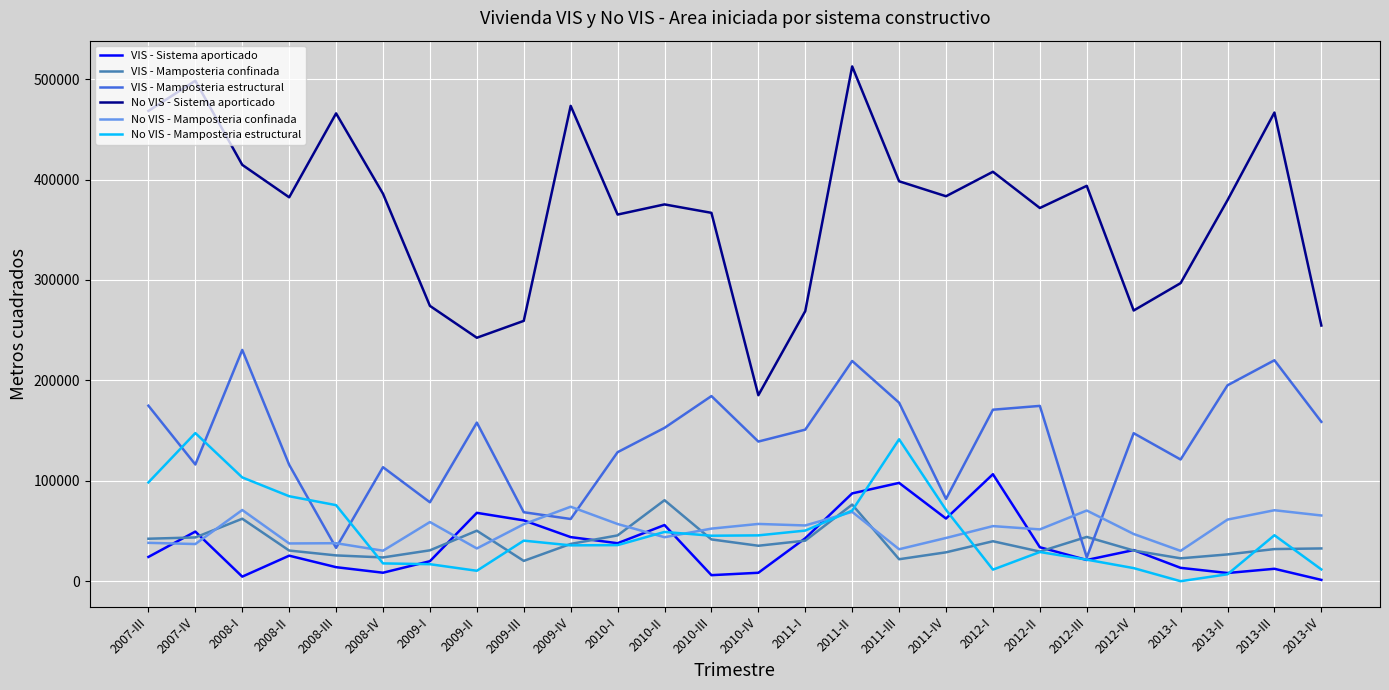

What is the highest value of the No VIS - Mamposteria estructural series?

147542